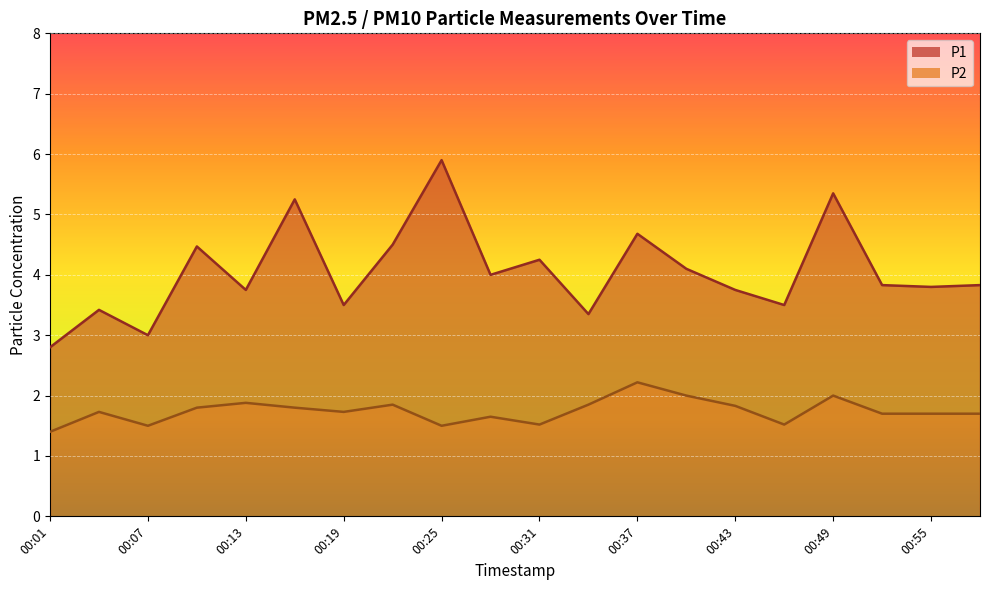

Is the value of P2 at 00:04 greater than the value of P1 at 00:55?

No